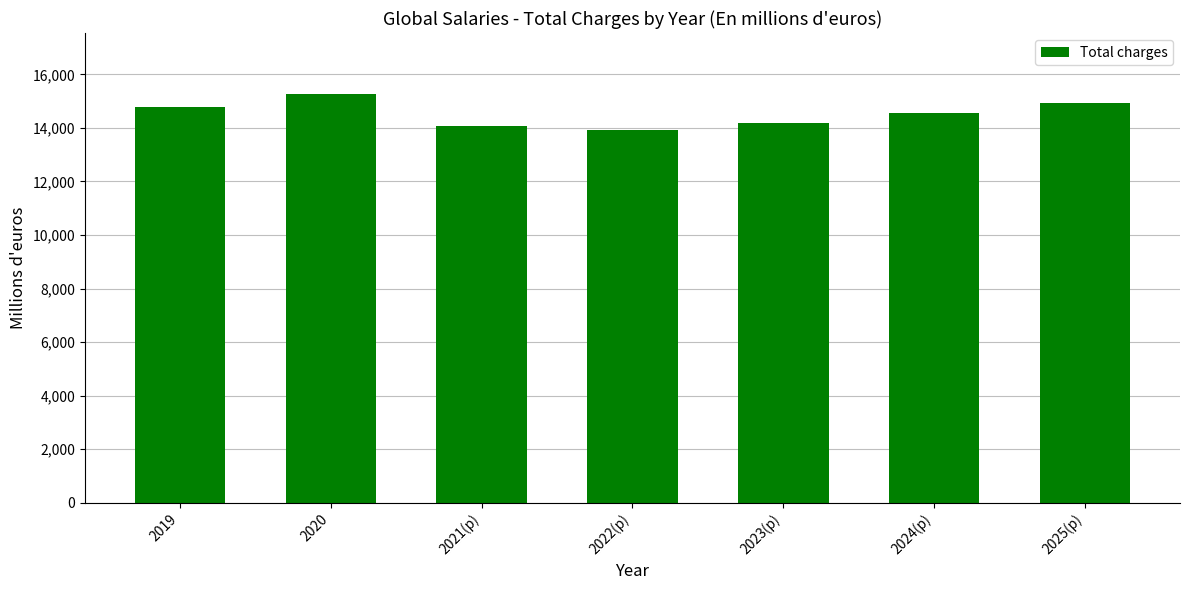

What is the sum of all values?

101707.6